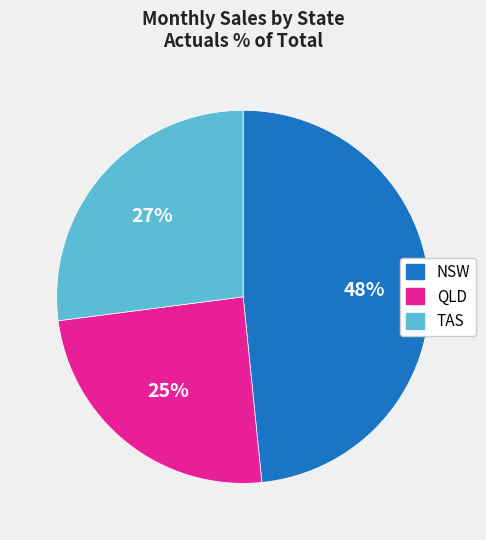

To the nearest percent, what portion does NSW represent?

48%